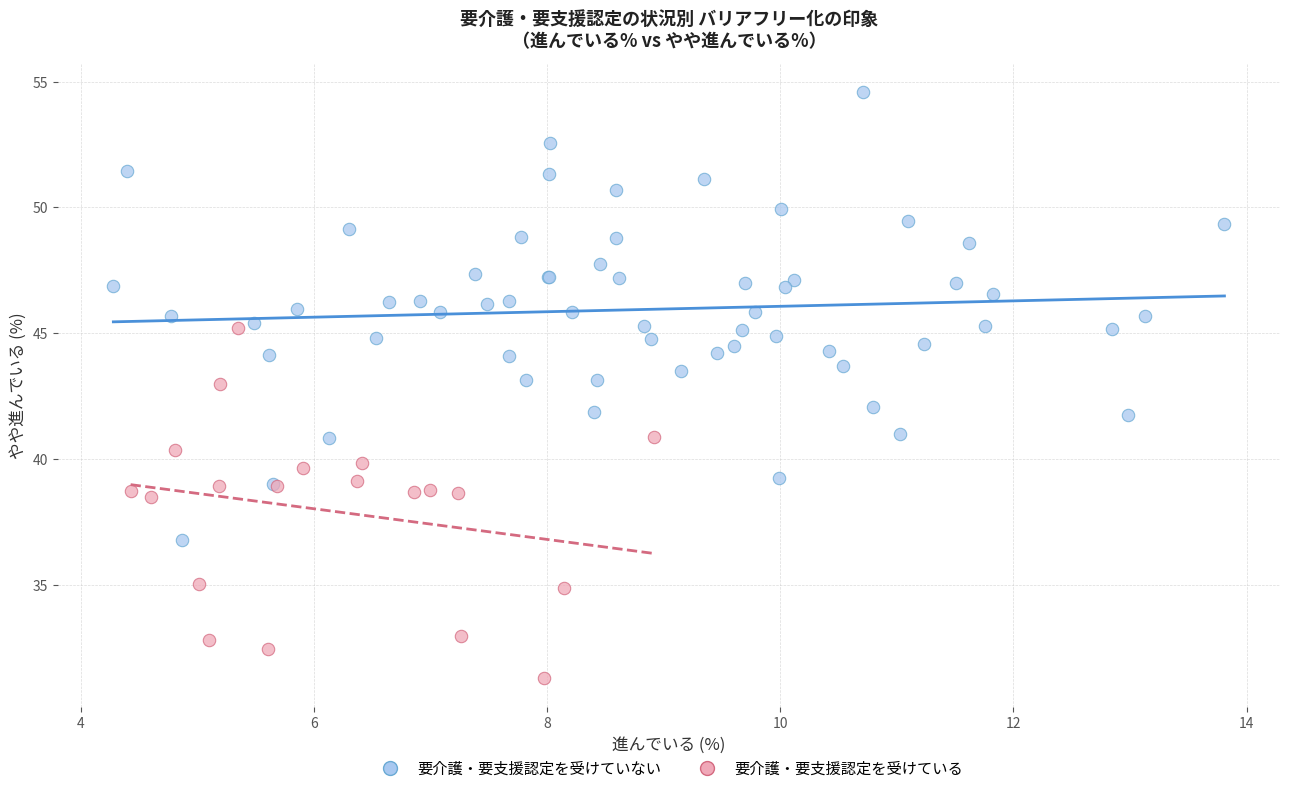

Which series contains the highest Y value?

要介護・要支援認定を受けていない